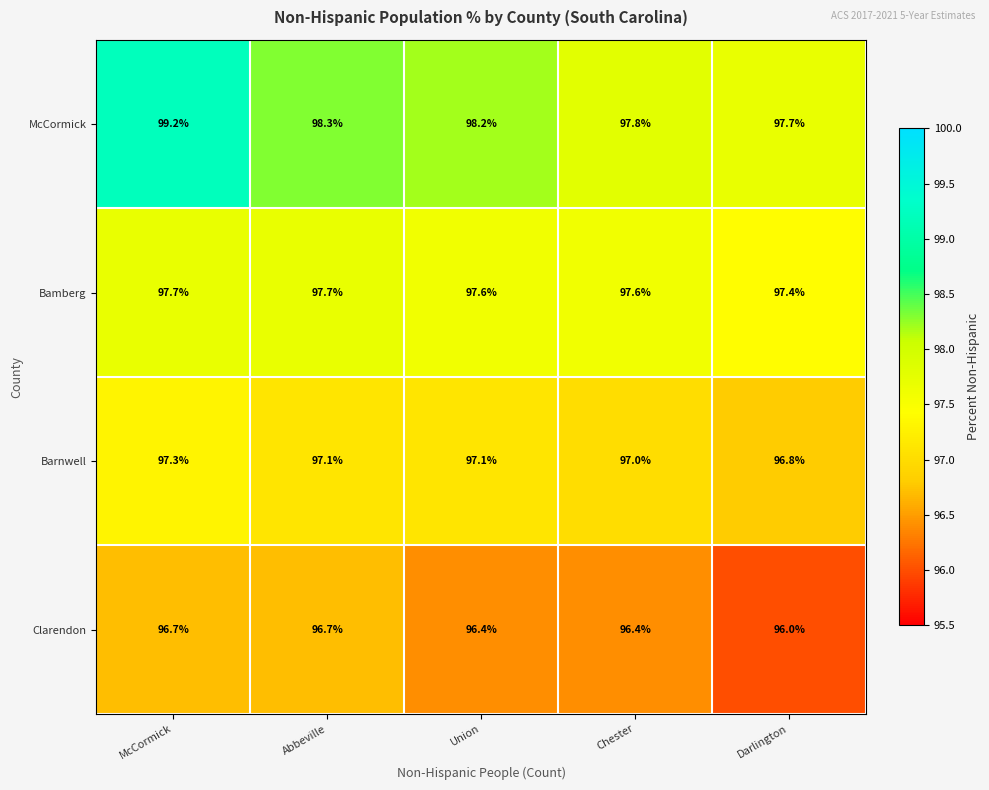

Rank the series by their maximum value, from lowest to highest.

Clarendon, Barnwell, Bamberg, McCormick